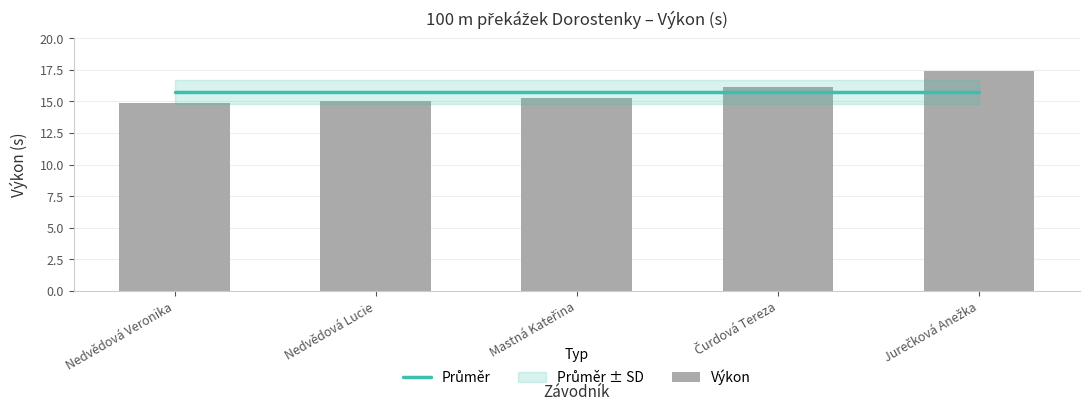

What is the sum of the Průměr values at Jurečková Anežka and Čurdová Tereza?

31.5